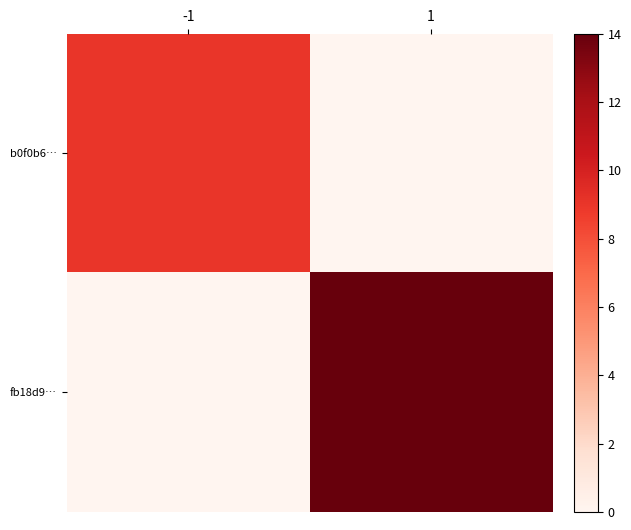

Reading left to right, transcribe all the data shown in this chart.

b0f0b6…: -1=9	1=0
fb18d9…: -1=0	1=14